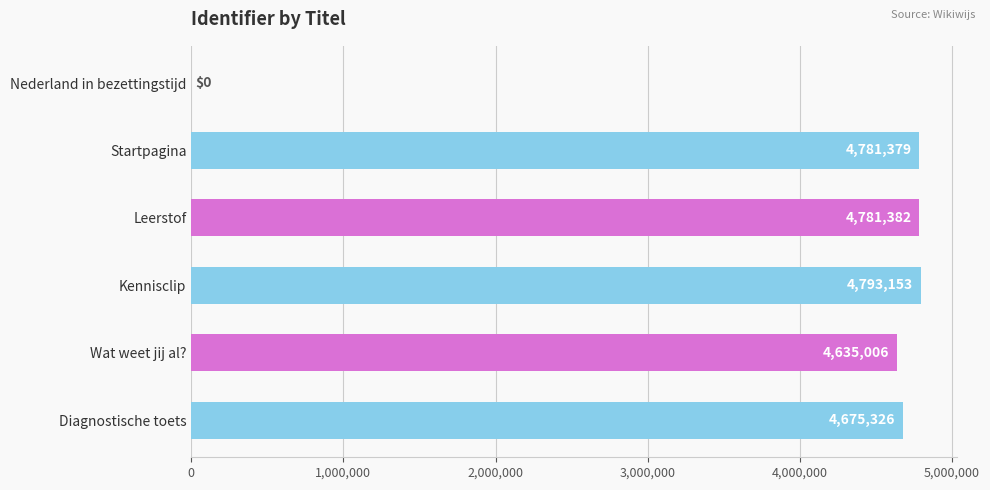

What is the sum of all values?

23666246